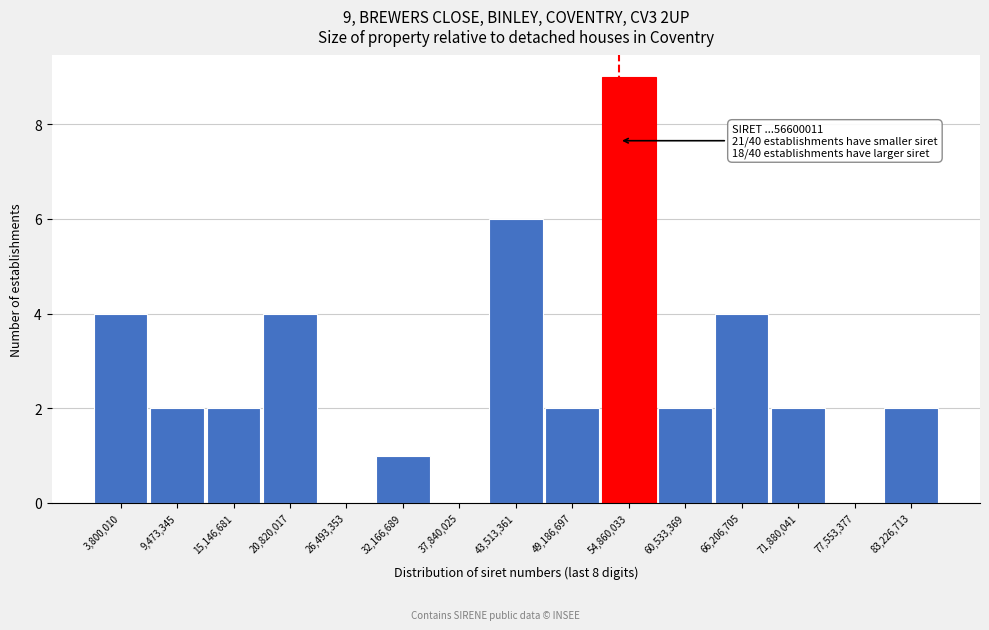

Reading left to right, transcribe all the data shown in this chart.

3,800,010=4	9,473,345=2	15,146,681=2	20,820,017=4	26,493,353=0	32,166,689=1	37,840,025=0	43,513,361=6	49,186,697=2	54,860,033=9	60,533,369=2	66,206,705=4	71,880,041=2	77,553,377=0	83,226,713=2